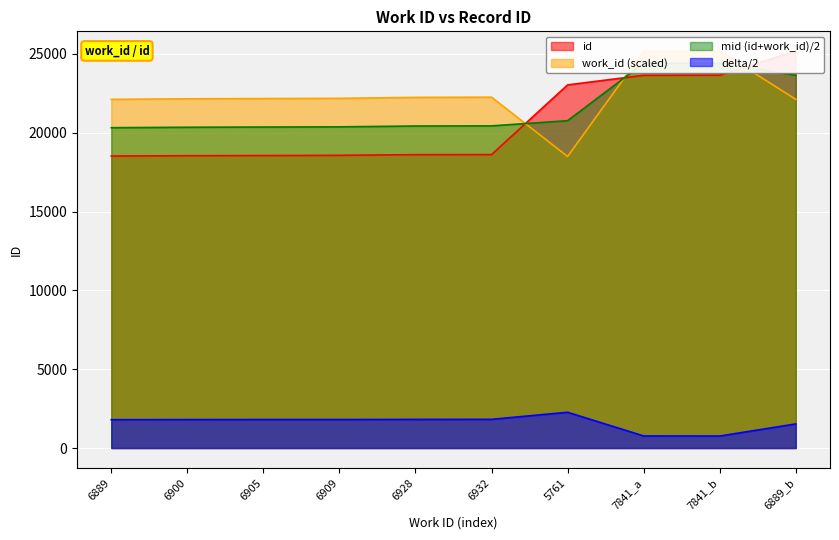

What is the ratio of the value at 6928 to the value at 6932?

1.0